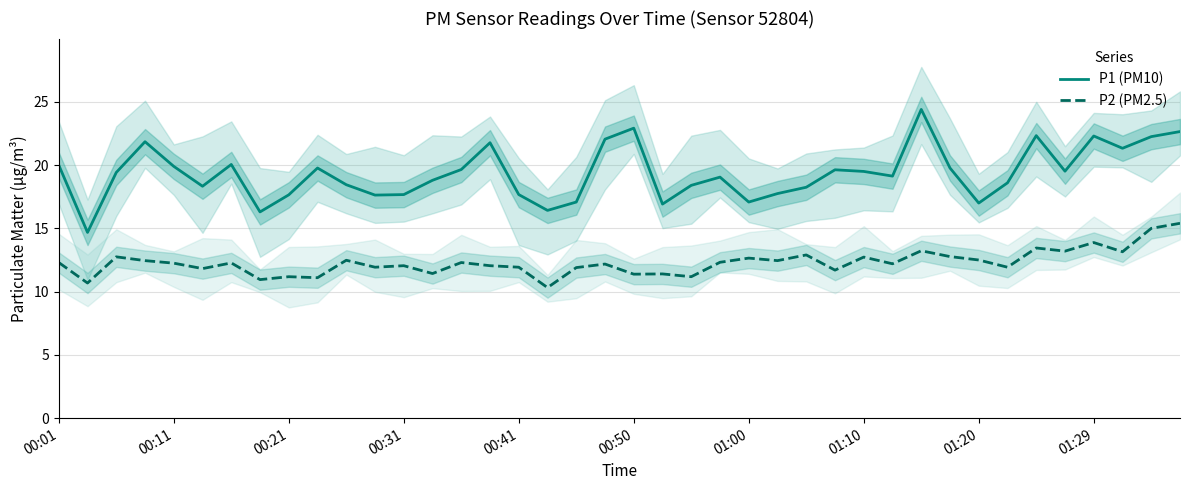

Which series has the largest range (max minus min)?

P1 (PM10)